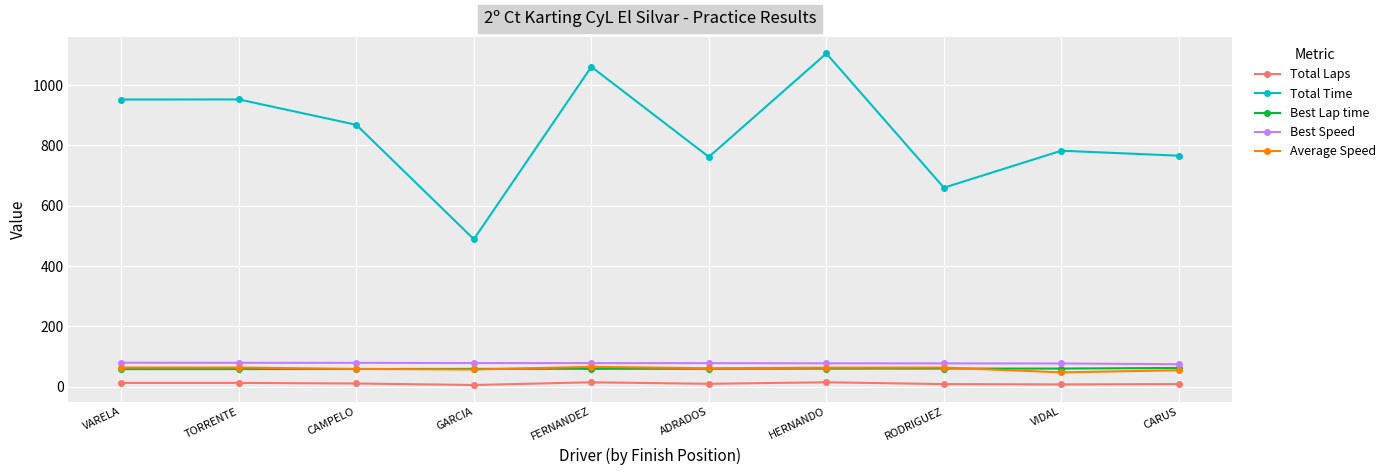

Count the Total Laps values in the range 9 to 13.

6